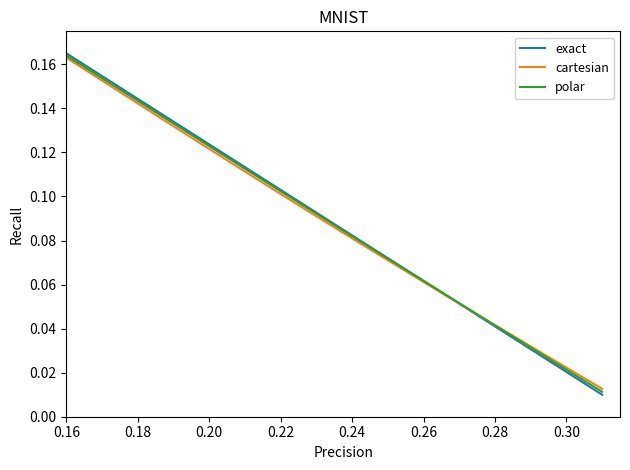

Is this an area chart (filled region under the line)?

No